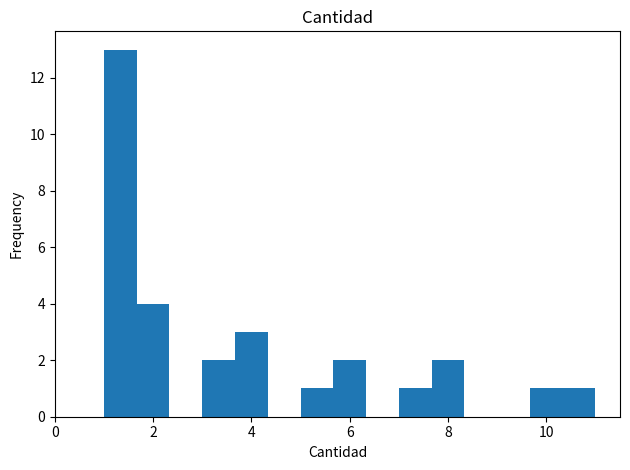

Around what value on the x-axis is the tallest bar? Give the approximate position of its centre, as read against the axis.

1.4